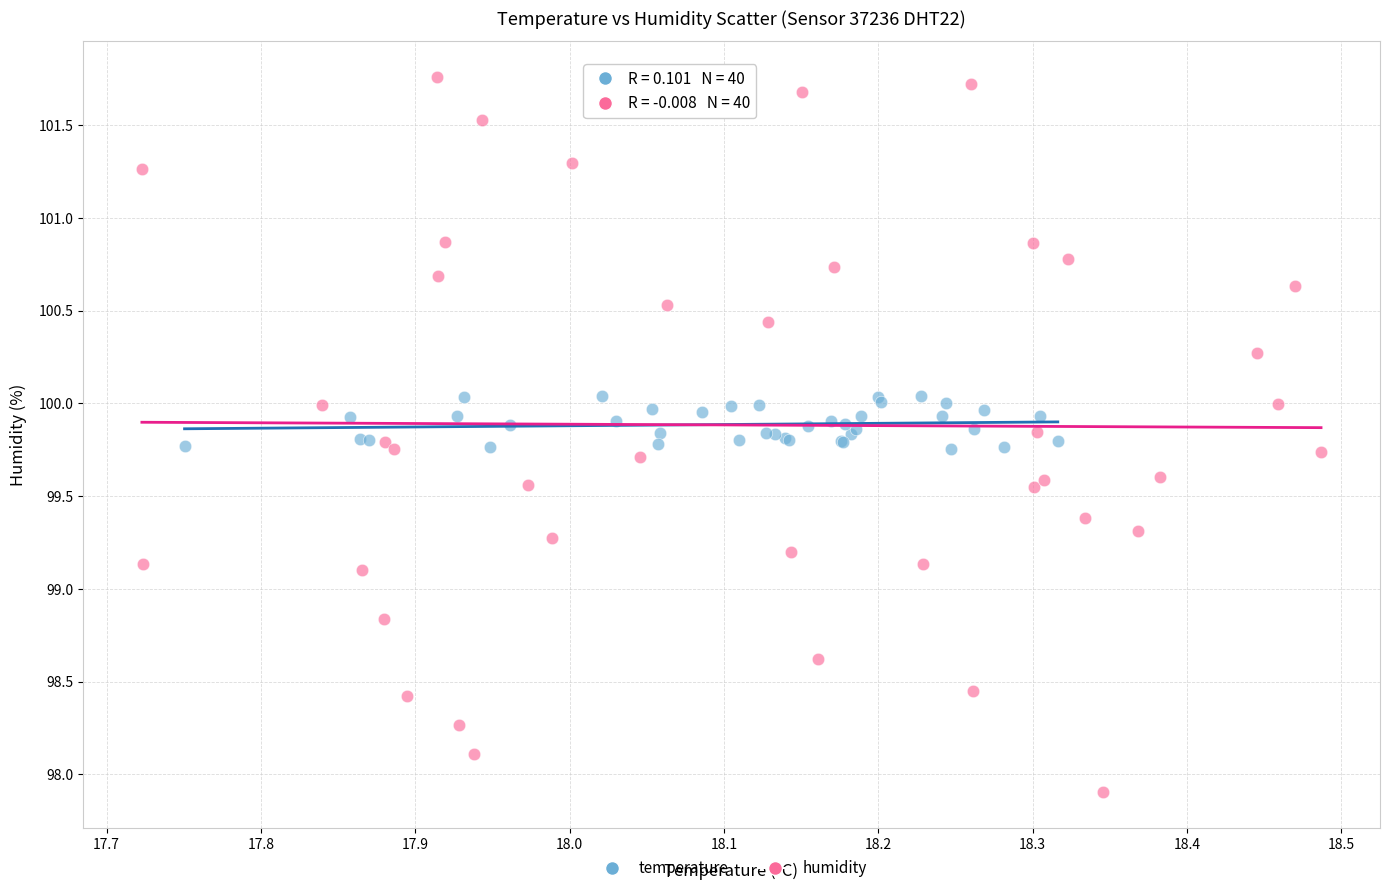

Which series reaches the maximum Y coordinate?

humidity